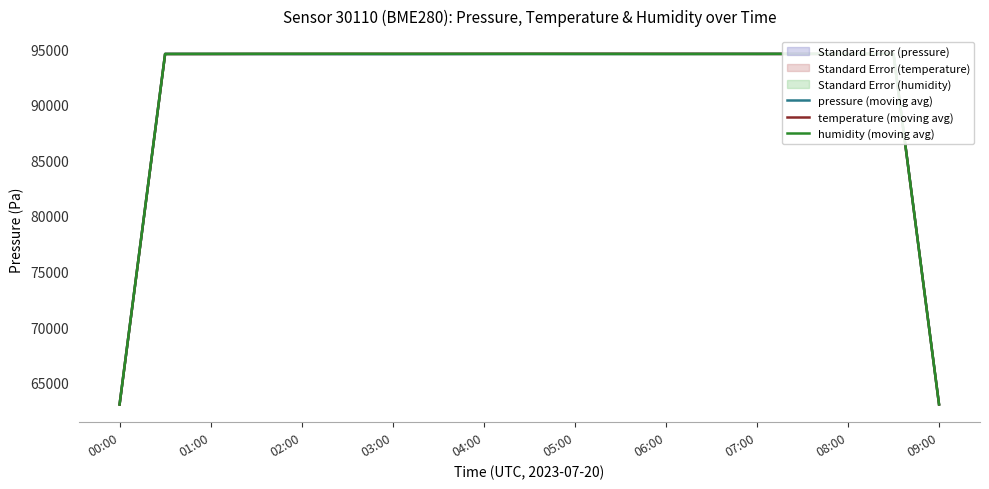

List the series in order of their peak value, lowest first.

pressure (moving avg), temperature (moving avg), humidity (moving avg)